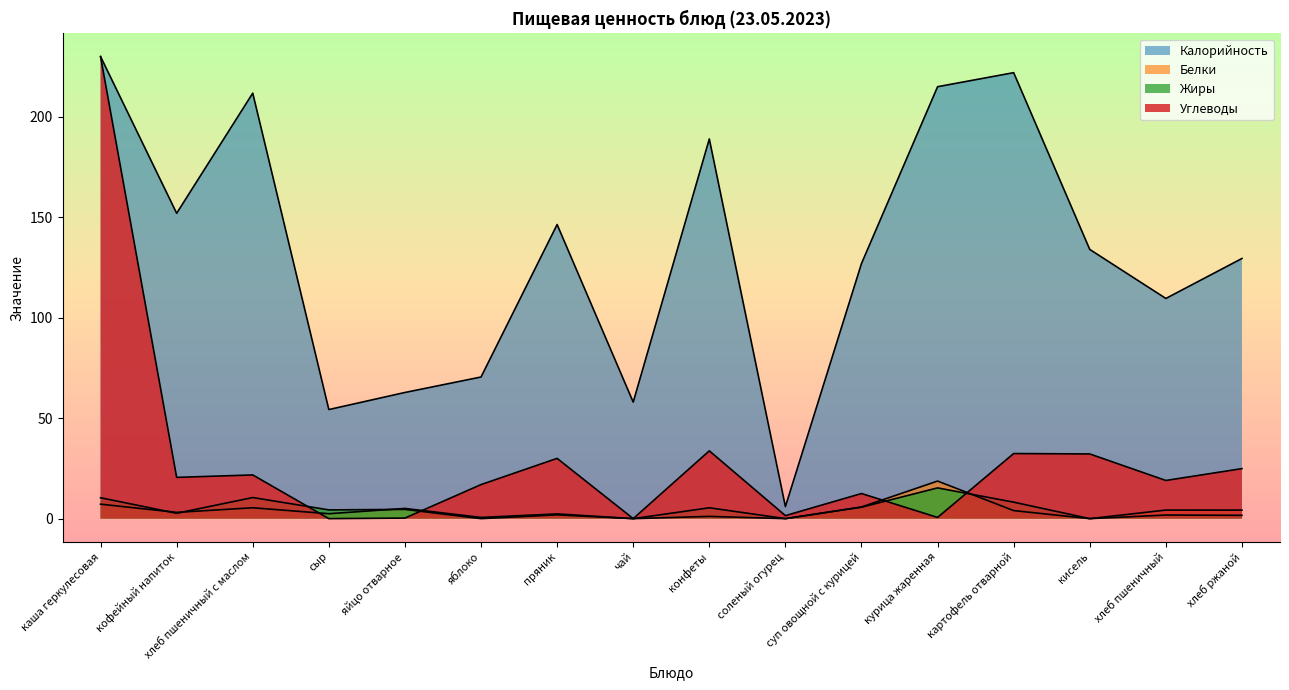

Between хлеб пшеничный с маслом and сыр, which series saw the biggest shift?

Калорийность